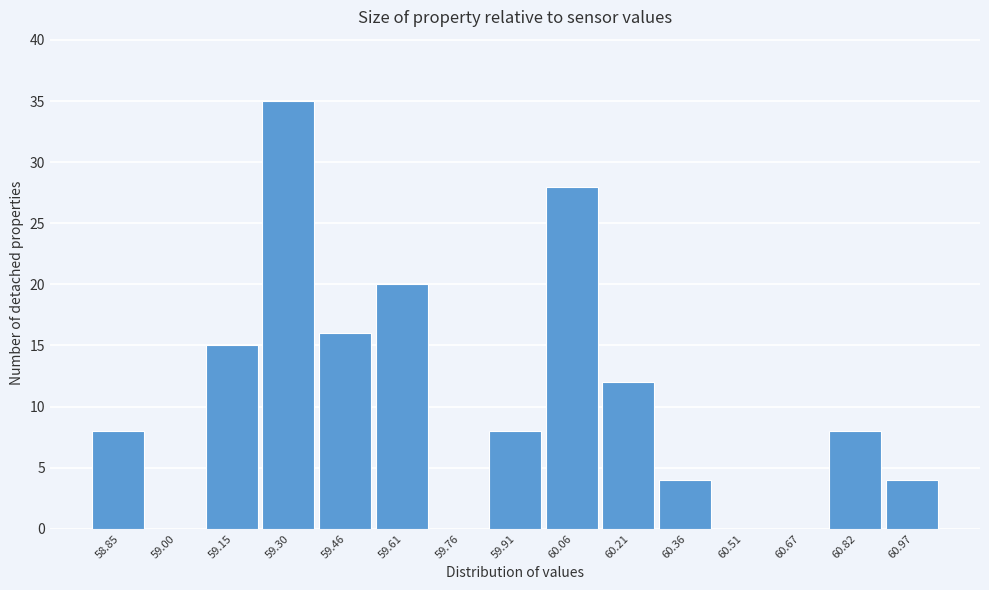

Reading left to right, transcribe all the data shown in this chart.

58.85=8	59.00=0	59.15=15	59.30=35	59.46=16	59.61=20	59.76=0	59.91=8	60.06=28	60.21=12	60.36=4	60.51=0	60.67=0	60.82=8	60.97=4